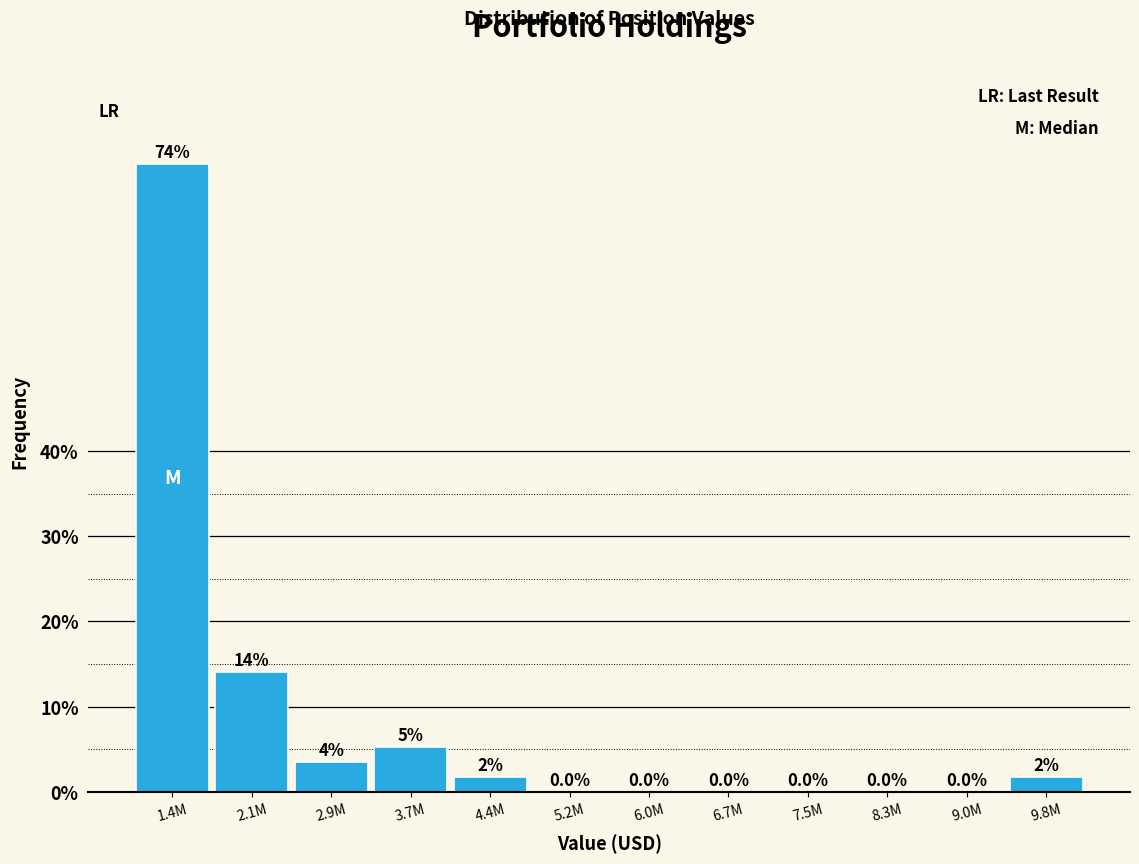

The chart shows a value of 3.5 at 2.9M. True or false?

True